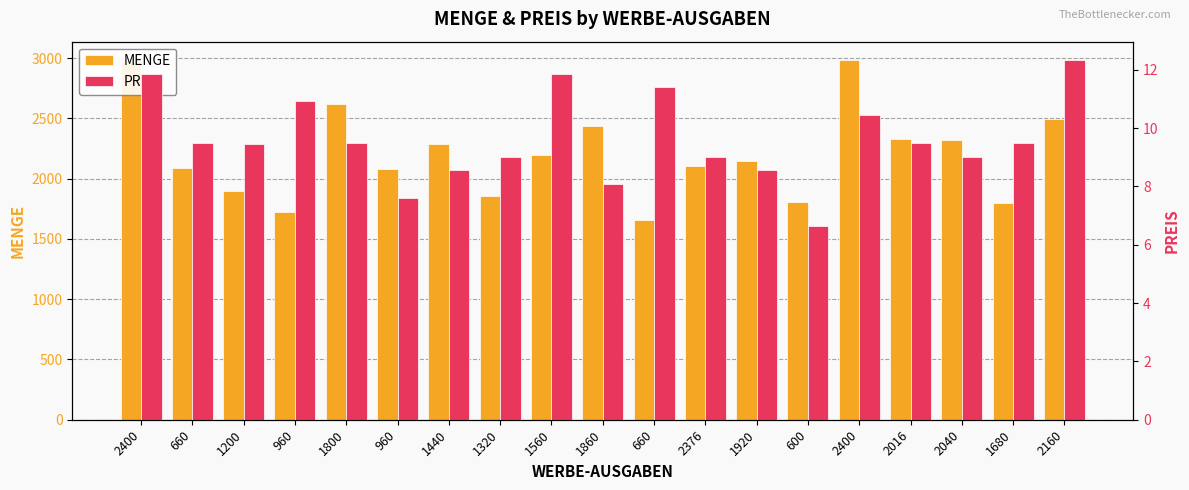

Between 1680 and 660, which is larger?

1680